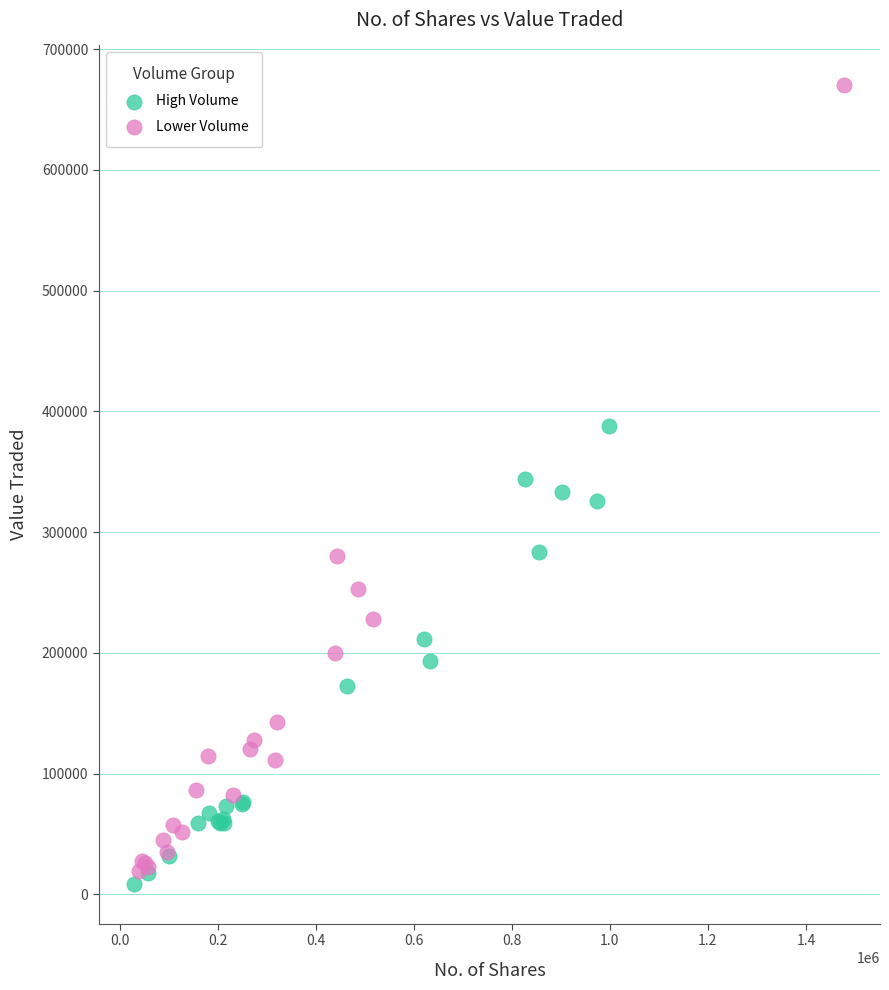

Which series contains the highest Y value?

Lower Volume